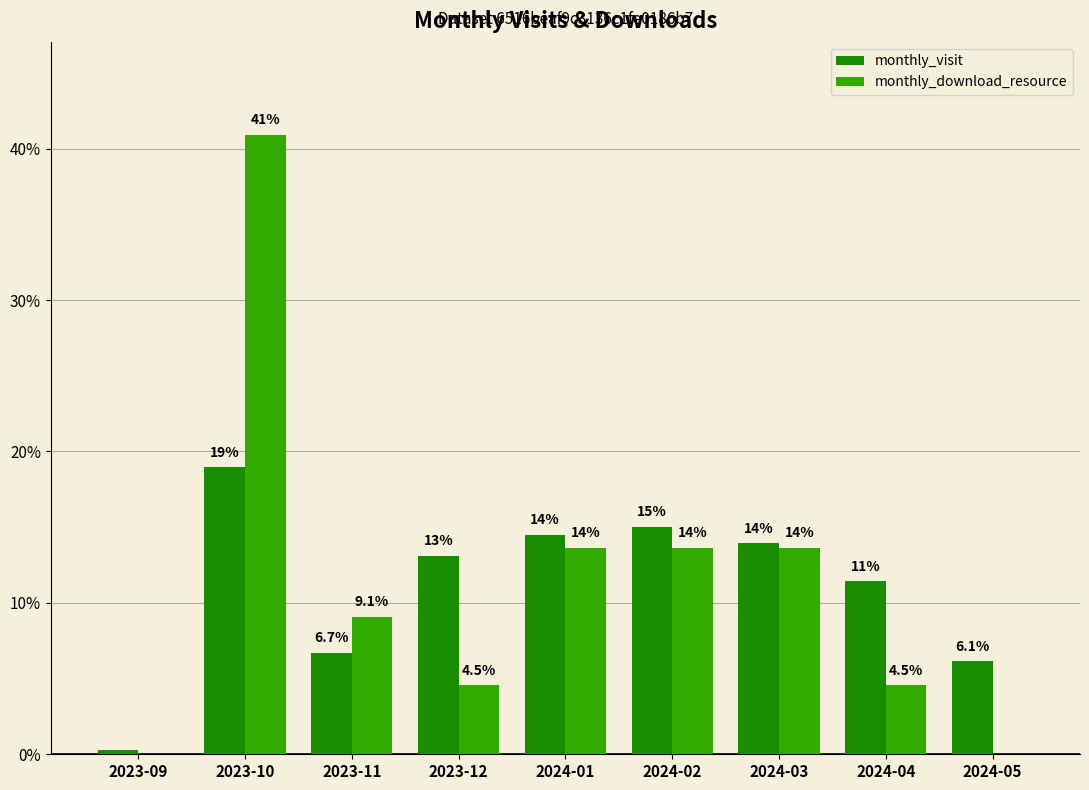

Which category has the lowest value in the monthly_visit series?

2023-09